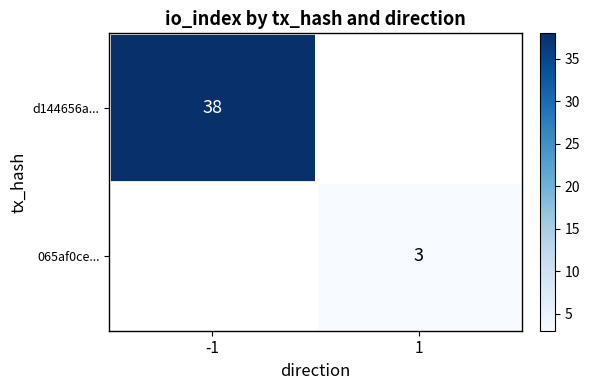

The value of 065af0ce... at 1 is 2. True or false?

False